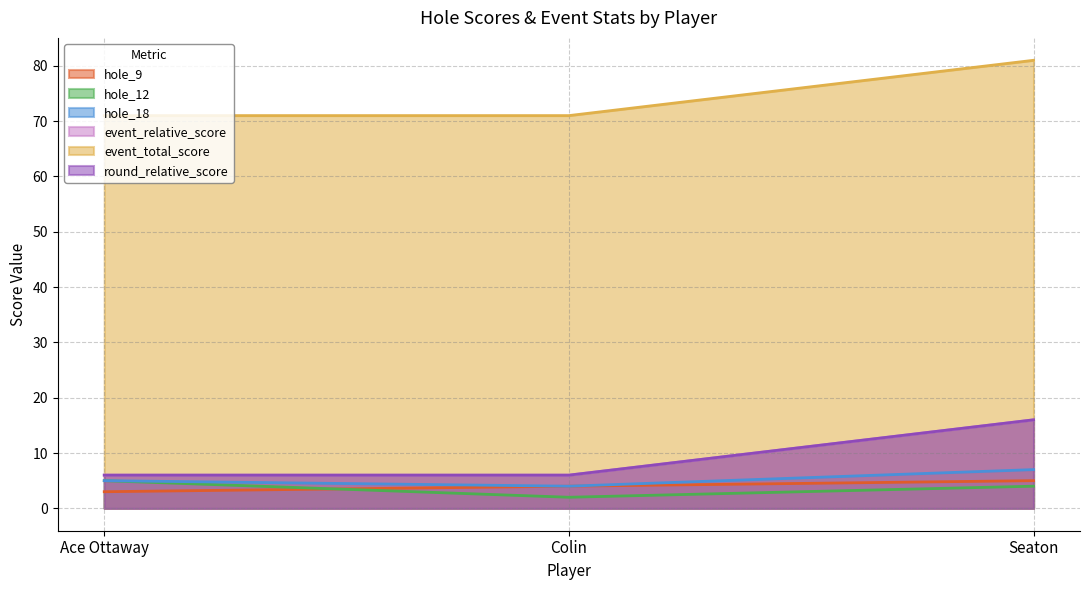

What is the difference between the event_relative_score values at Seaton and Colin?

10